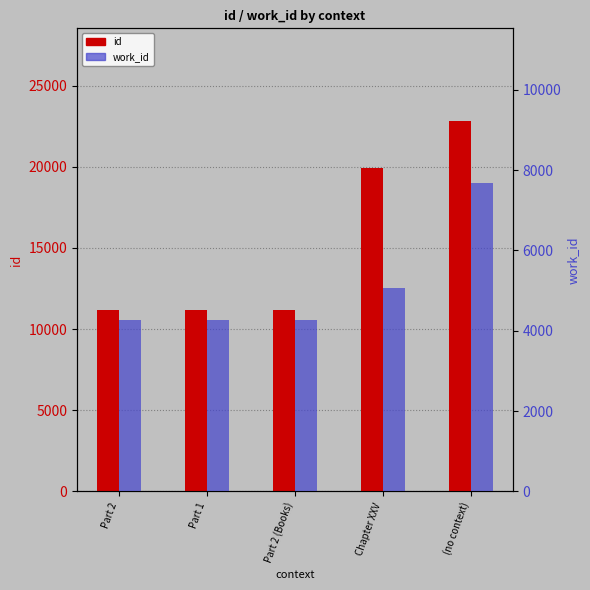

True or false: work_id has a value of 6199 at Part 2 (Books).

False